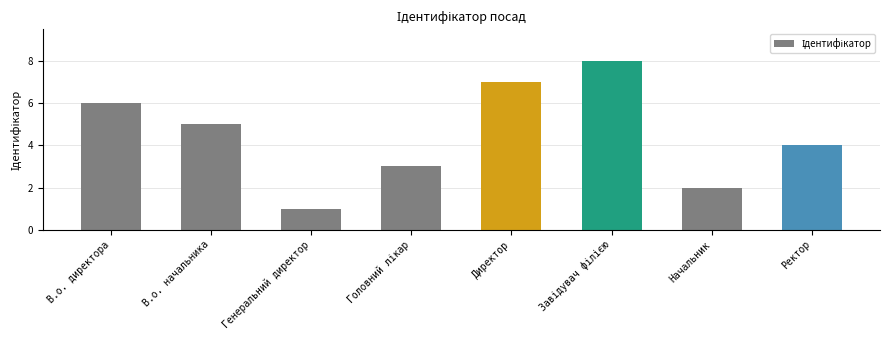

What is the sum of all values?

36